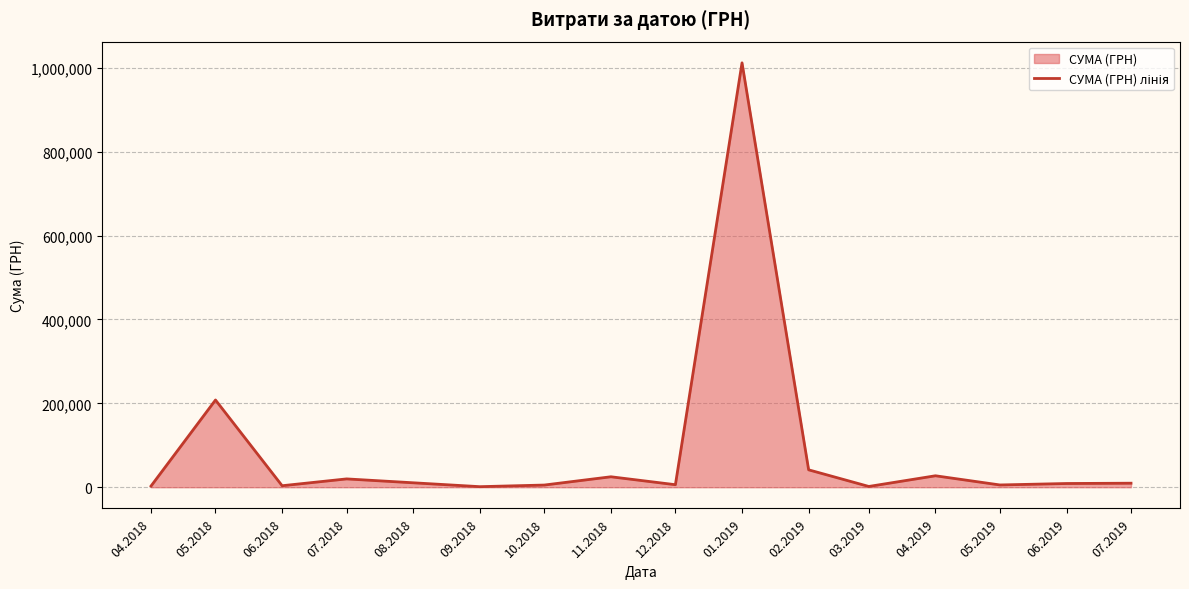

What is the average value?

91877.8